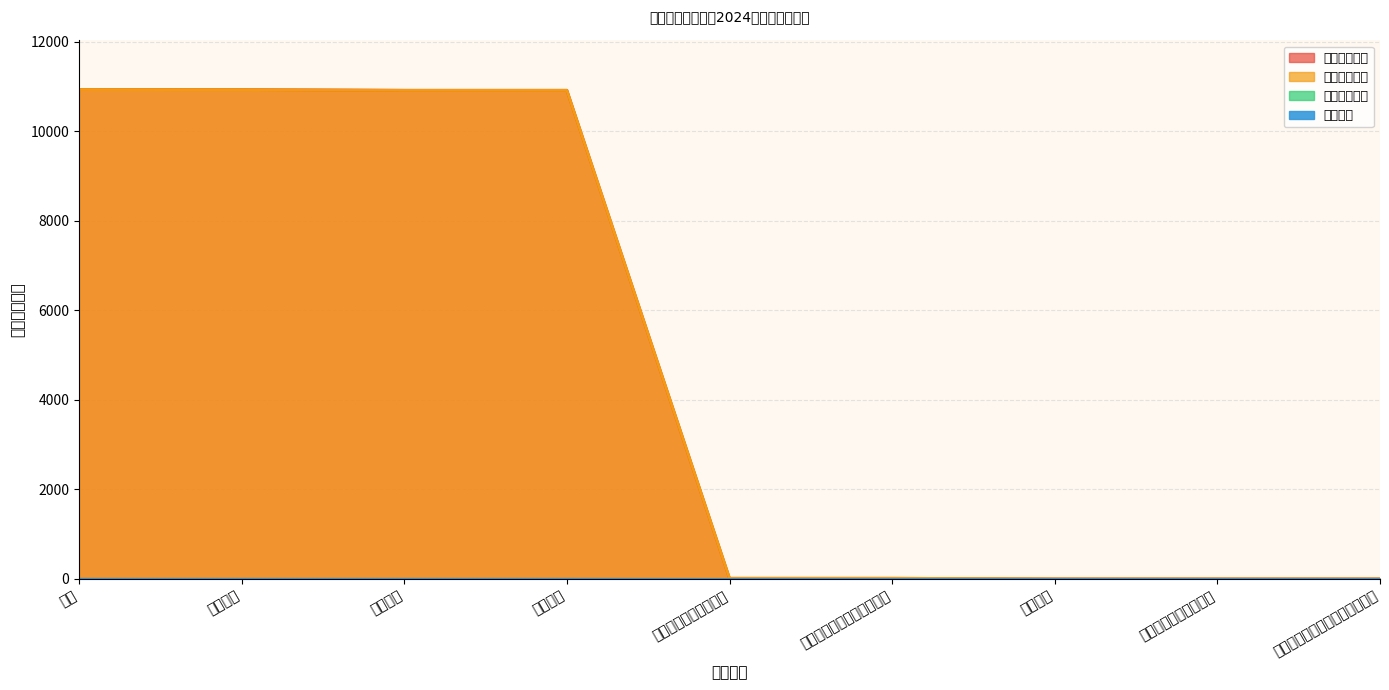

What is the maximum value shown in the chart?

10934.7